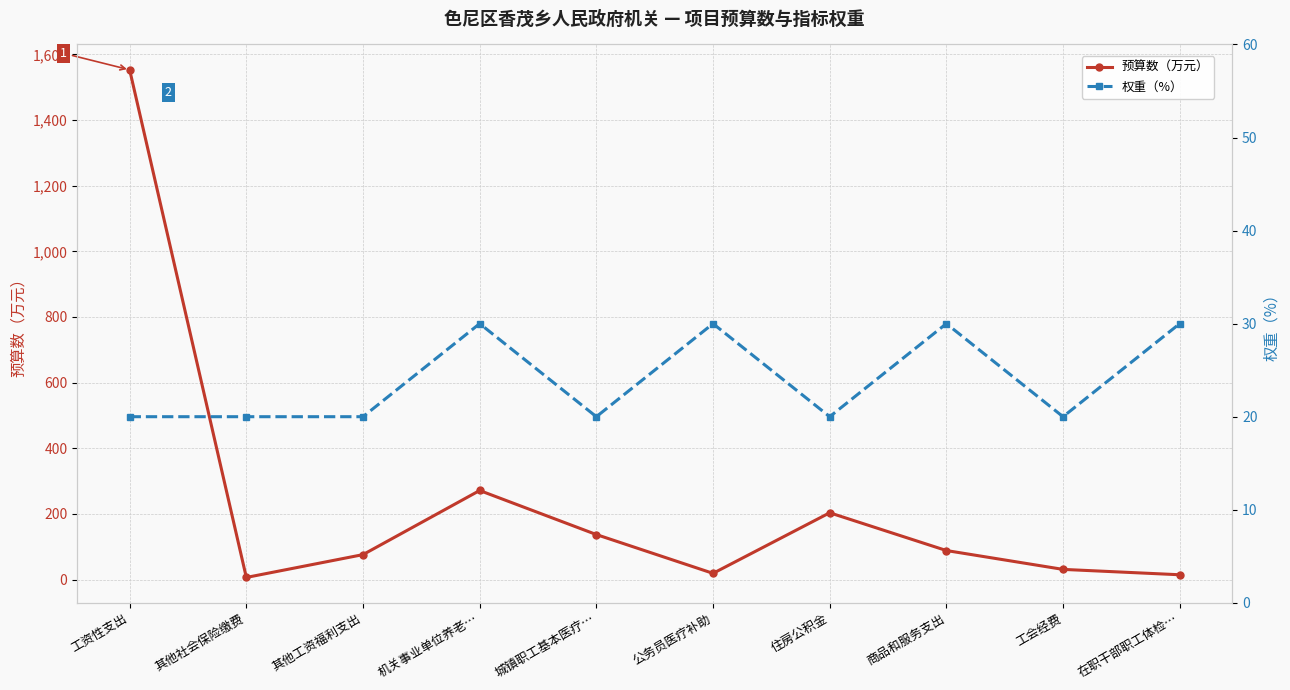

Reading right to left, transcribe all the data shown in this chart.

预算数（万元）: 在职干部职工体检…=14.7	工会经费=31.1	商品和服务支出=88.5	住房公积金=203.6	公务员医疗补助=19.0	城镇职工基本医疗…=137.2	机关事业单位养老…=271.4	其他工资福利支出=76.1	其他社会保险缴费=6.5	工资性支出=1553.0
权重（%）: 在职干部职工体检…=30.0	工会经费=20.0	商品和服务支出=30.0	住房公积金=20.0	公务员医疗补助=30.0	城镇职工基本医疗…=20.0	机关事业单位养老…=30.0	其他工资福利支出=20.0	其他社会保险缴费=20.0	工资性支出=20.0